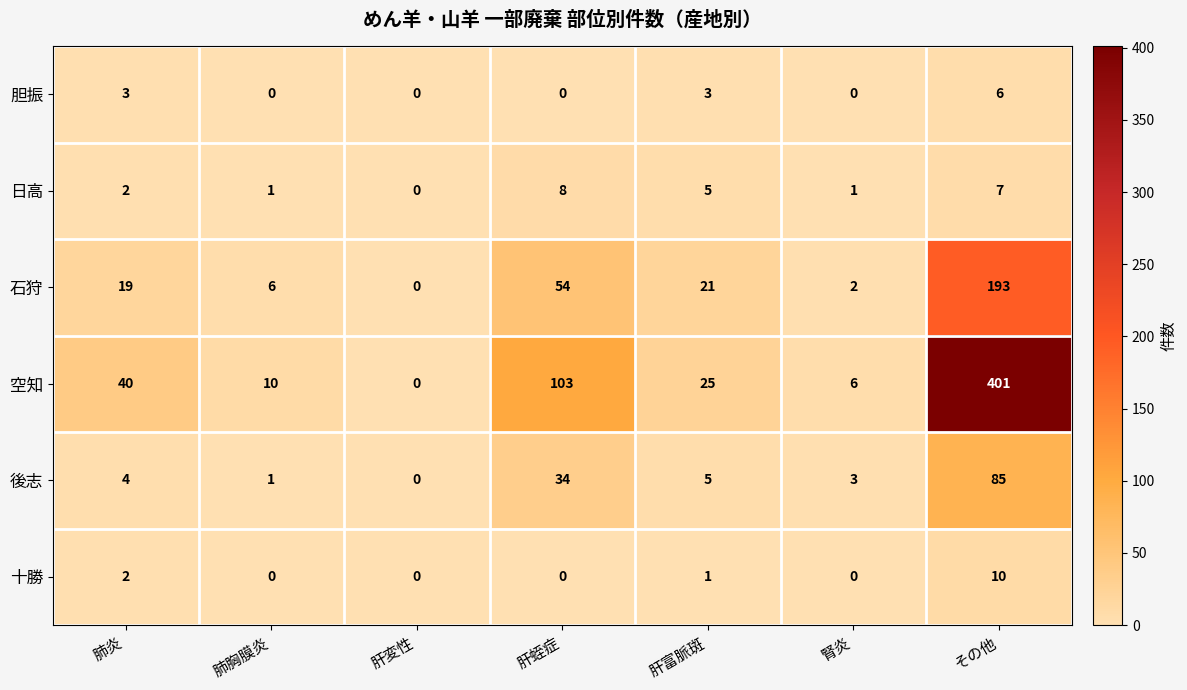

List the series in order of their peak value, highest first.

空知, 石狩, 後志, 十勝, 日高, 胆振